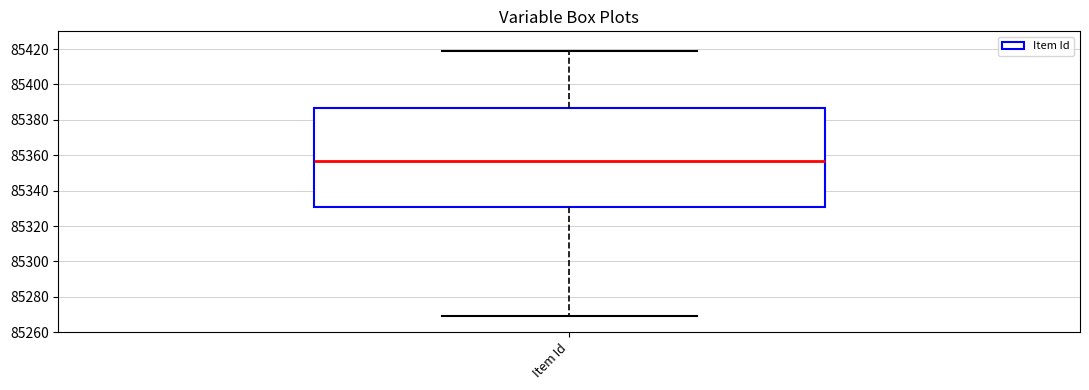

Transcribe this box plot: give where the median line is, the range the box spans, and where the two whiskers end, as read against the y-axis. The values are not printed on the chart, so give them approximately, as read against the axis.

median 85356, box 85332 to 85386, whiskers 85270 to 85420